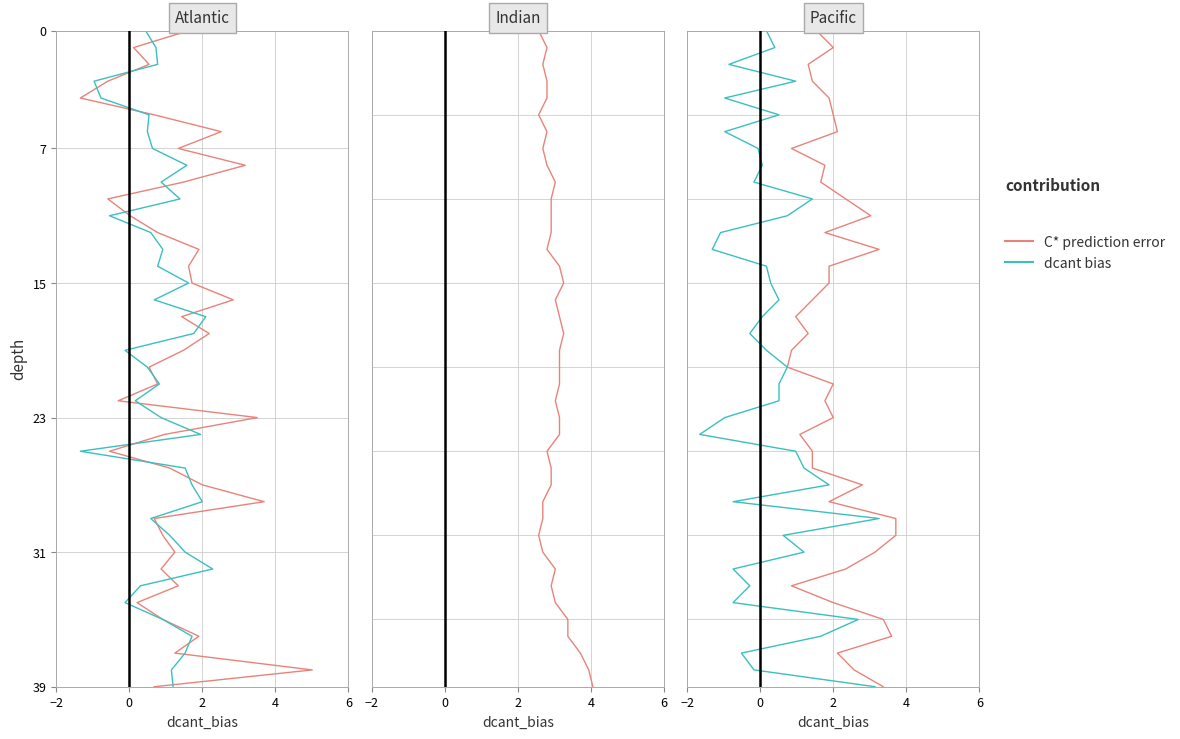

What are all the series names shown in the legend?

C* prediction error, dcant bias